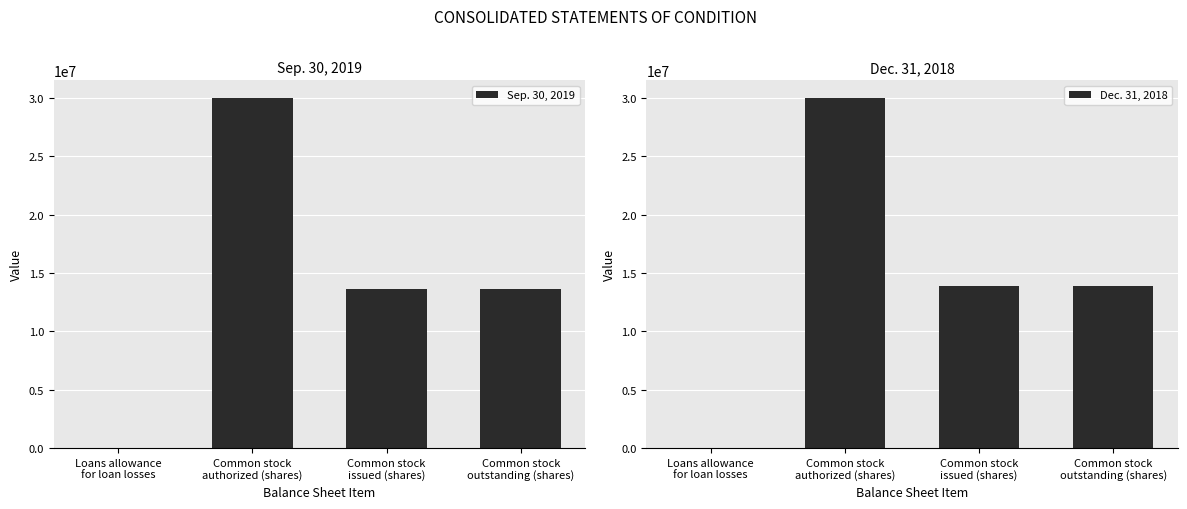

Which series has the largest range (max minus min)?

Dec. 31, 2018